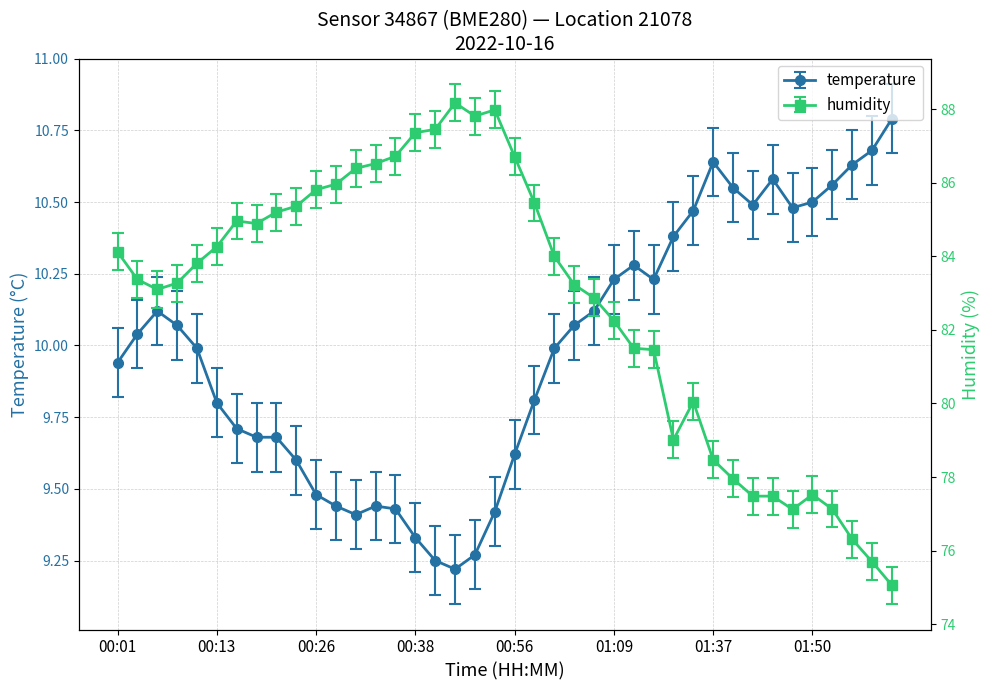

What is the maximum value shown in the chart?

88.2